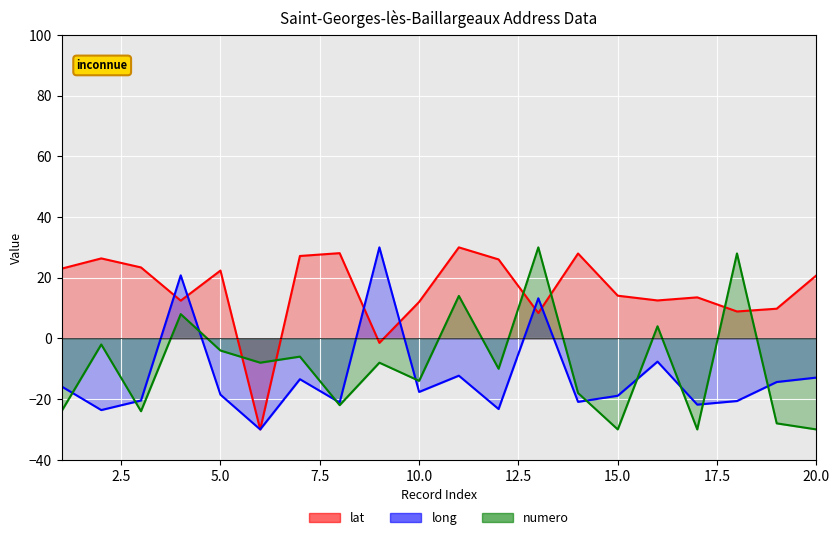

The value of numero at 3 is -24.0. True or false?

True